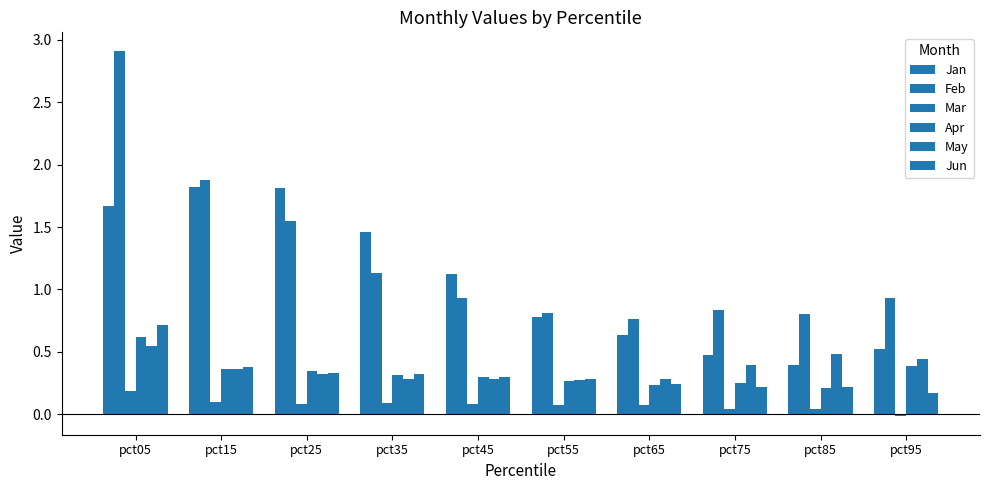

List the series in order of their peak value, highest first.

Feb, Jan, Jun, Apr, May, Mar